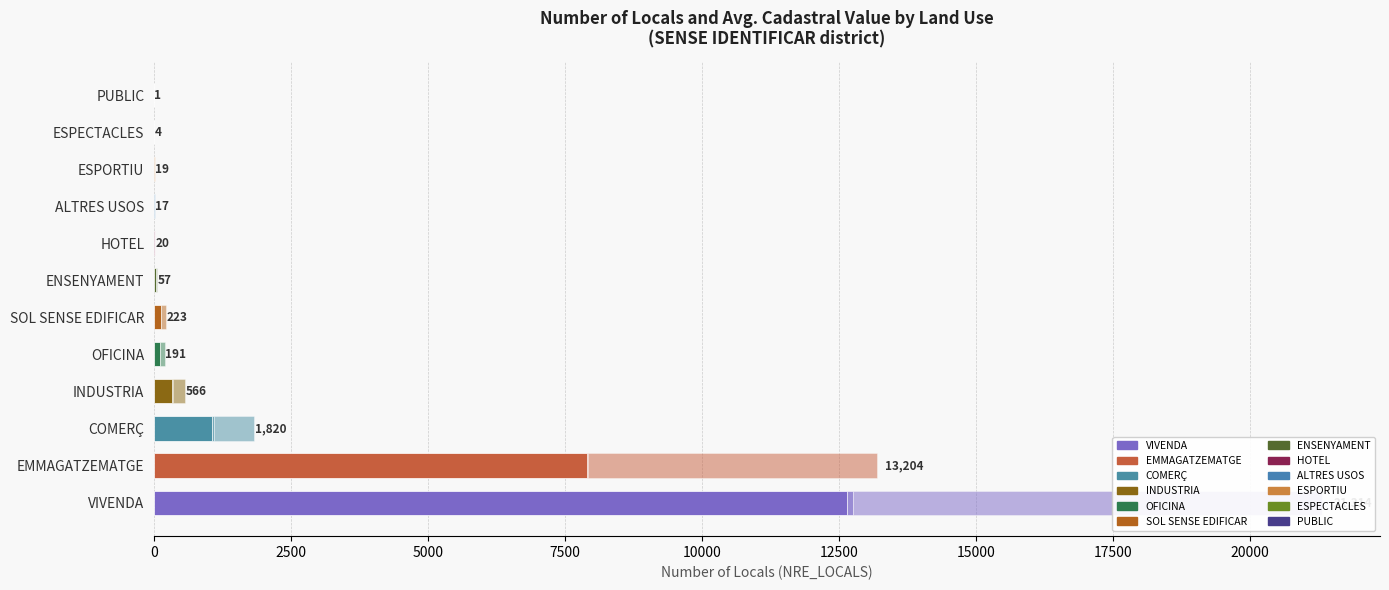

Which series has the largest total across all categories?

Low value locals